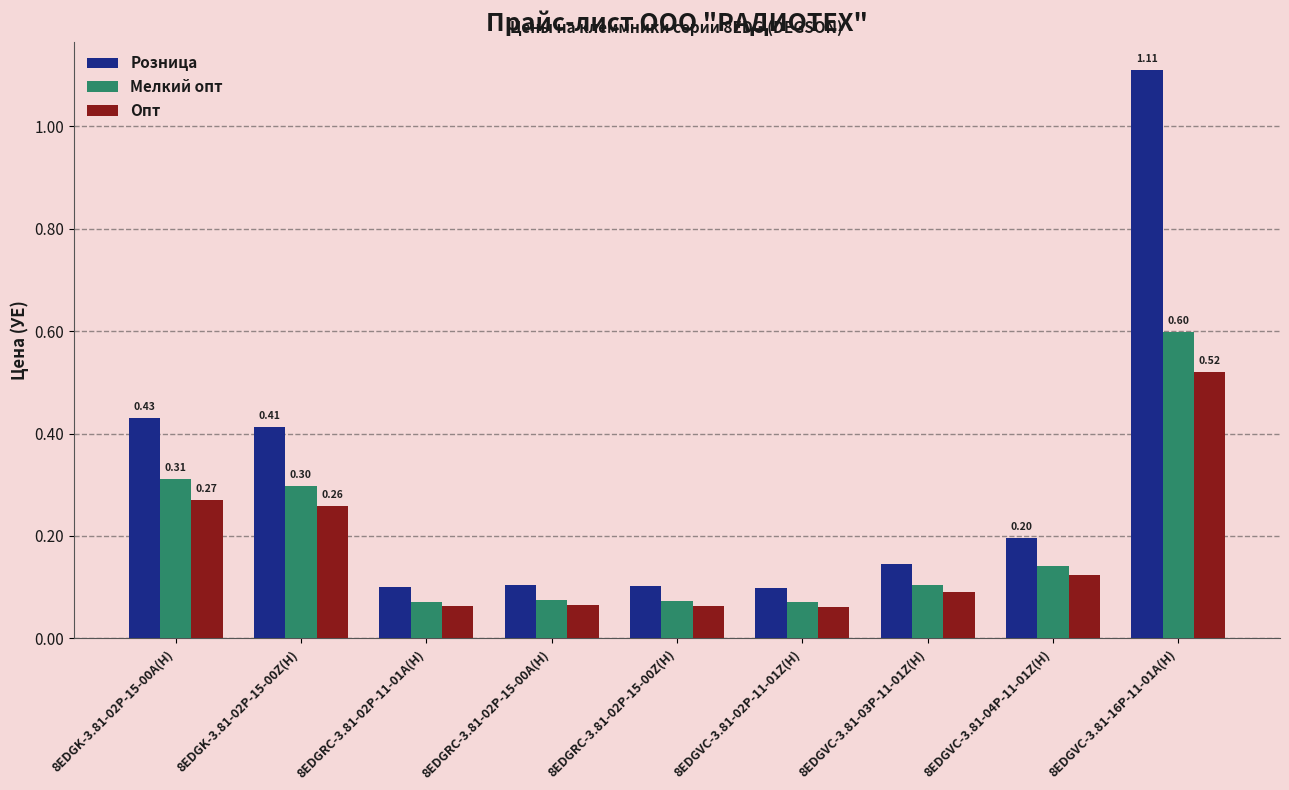

What is the label of the 8th bar from the right?

8EDGK-3.81-02P-15-00Z(H)